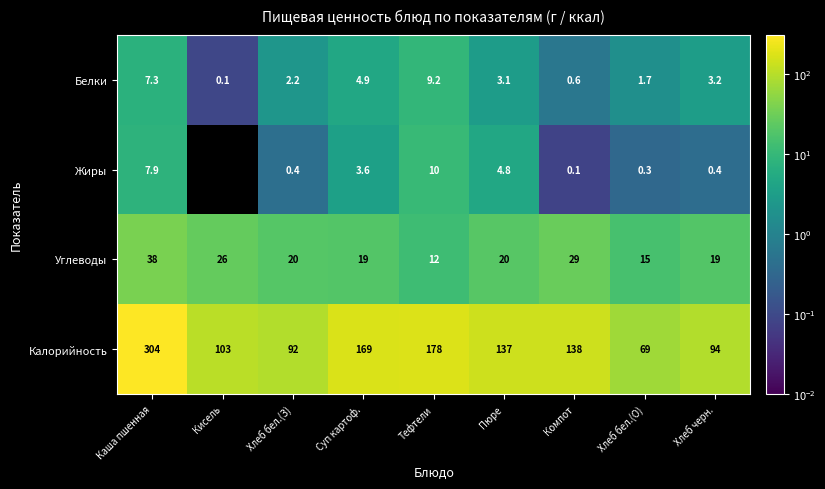

Rank the categories by Белки value from highest to lowest.

Тефтели, Каша пшенная, Суп картоф., Хлеб черн., Пюре, Хлеб бел.(З), Хлеб бел.(О), Компот, Кисель